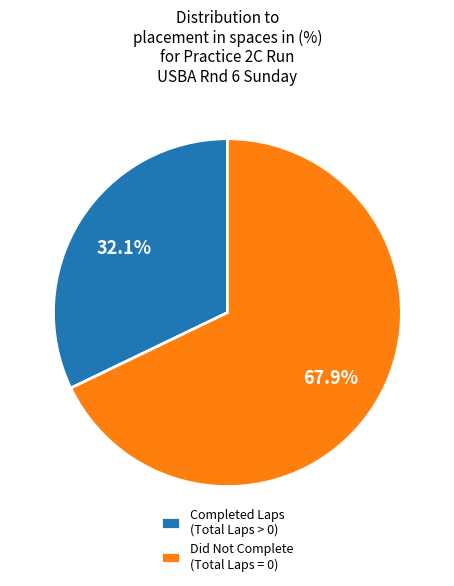

Is there any slice that represents more than half of the pie?

Yes